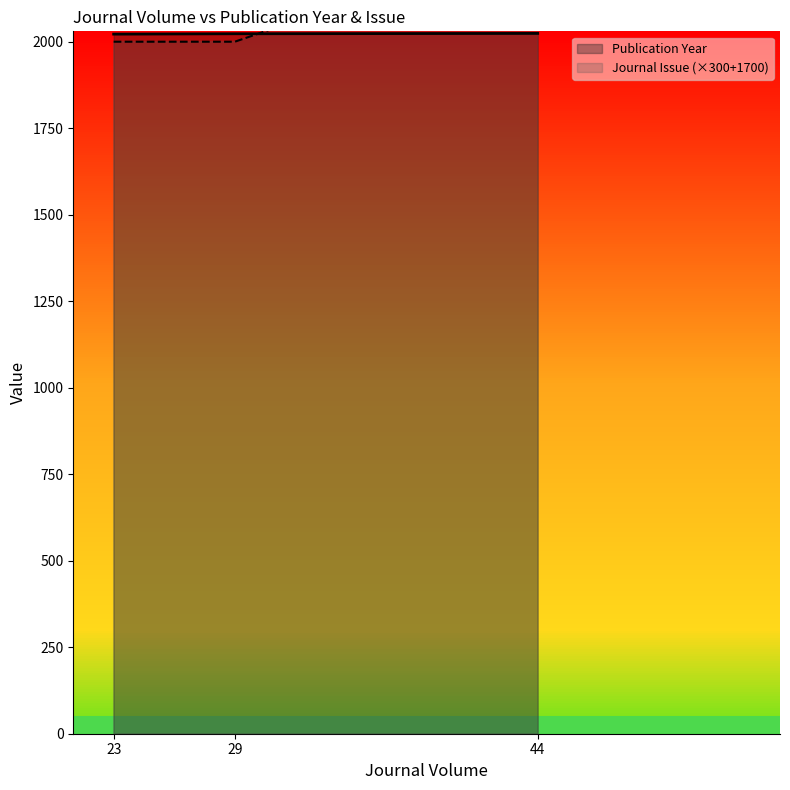

What is the spread (max minus min) of values at 44?

276